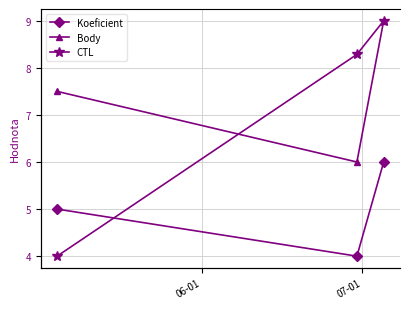

What is the value of the Body point at the 2nd from the left?

6.0